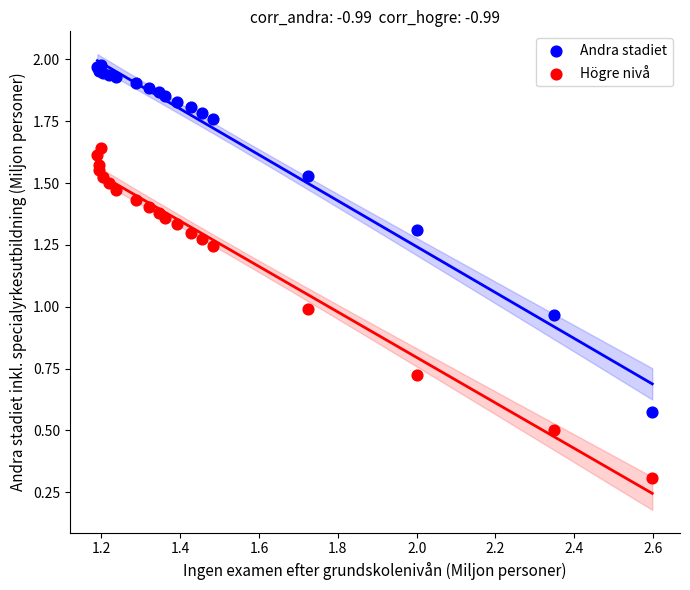

Which series contains the lowest Y value?

Högre nivå